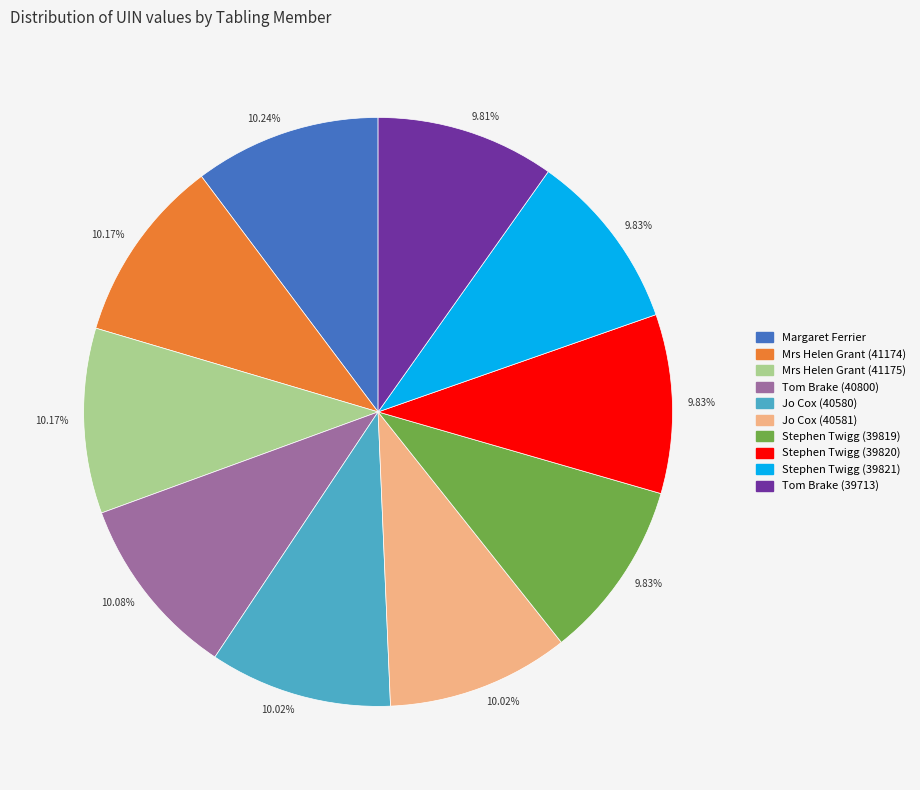

Count the number of slices in the pie.

10